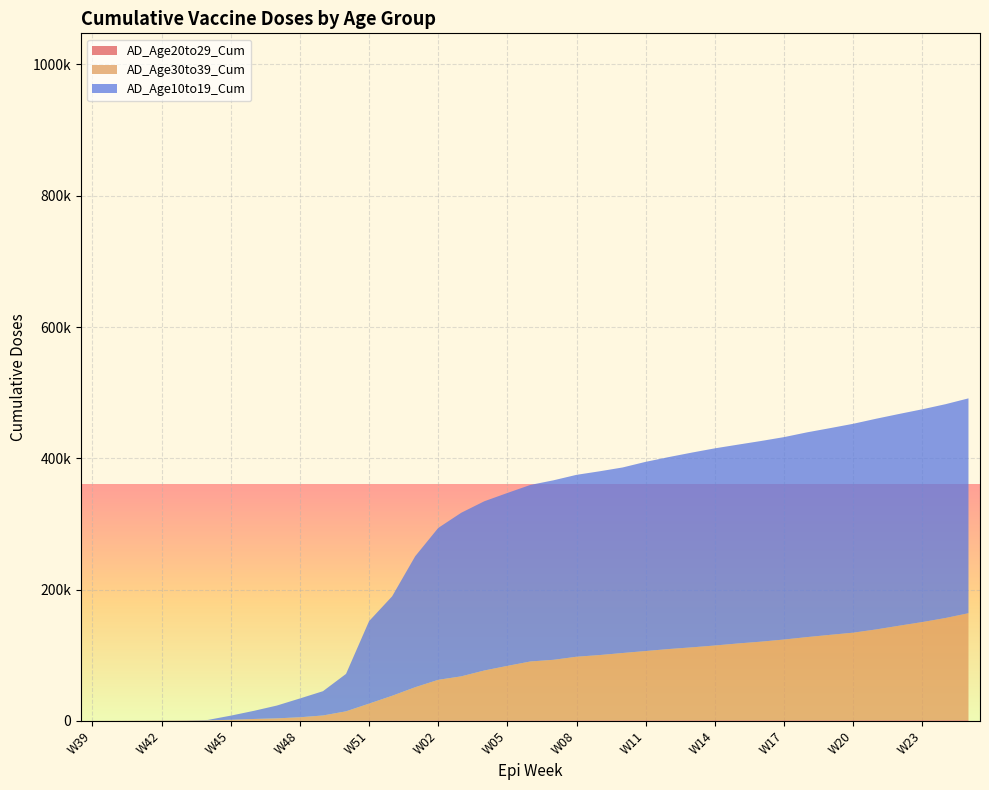

Reading left to right, extract all data points from this chart.

AD_Age20to29_Cum: W39=22	W40=35	W41=77	W42=116	W43=150	W44=184	W45=231	W46=296	W47=370	W48=460	W49=547	W50=628	W51=674	W52=776	W01=847	W02=875	W03=891	W04=911	W05=926	W06=931	W07=949	W08=968	W09=986	W10=1001	W11=1016	W12=1031	W13=1052	W14=1067	W15=1073	W16=1079	W17=1084	W18=1091	W19=1098	W20=1106	W21=1113	W22=1118	W23=1126	W24=1133	W25=1142
AD_Age30to39_Cum: W39=36	W40=110	W41=186	W42=287	W43=384	W44=596	W45=1378	W46=2568	W47=3414	W48=5018	W49=7645	W50=13878	W51=25568	W52=37414	W01=50369	W02=61645	W03=66918	W04=75815	W05=82824	W06=89542	W07=92062	W08=96725	W09=99253	W10=102362	W11=105369	W12=108378	W13=110914	W14=113723	W15=116814	W16=119569	W17=122824	W18=126521	W19=129933	W20=133226	W21=138193	W22=143862	W23=149379	W24=155522	W25=162841
AD_Age10to19_Cum: W39=12	W40=35	W41=77	W42=116	W43=150	W44=596	W45=6306	W46=12364	W47=19523	W48=28632	W49=36985	W50=57018	W51=125665	W52=151519	W01=199510	W02=231378	W03=249253	W04=257814	W05=263426	W06=268983	W07=273452	W08=277115	W09=279954	W10=282673	W11=288227	W12=292431	W13=296714	W14=300372	W15=302900	W16=305690	W17=308358	W18=311921	W19=314933	W20=318226	W21=321005	W22=322617	W23=324178	W24=325722	W25=327313